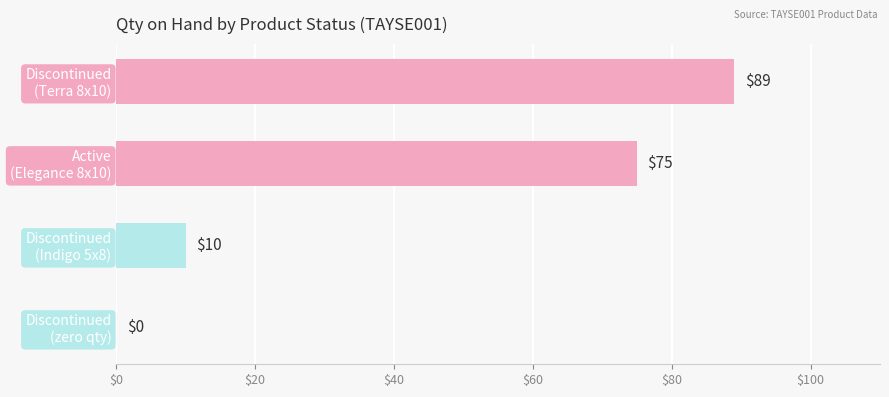

What is the greatest value displayed?

89